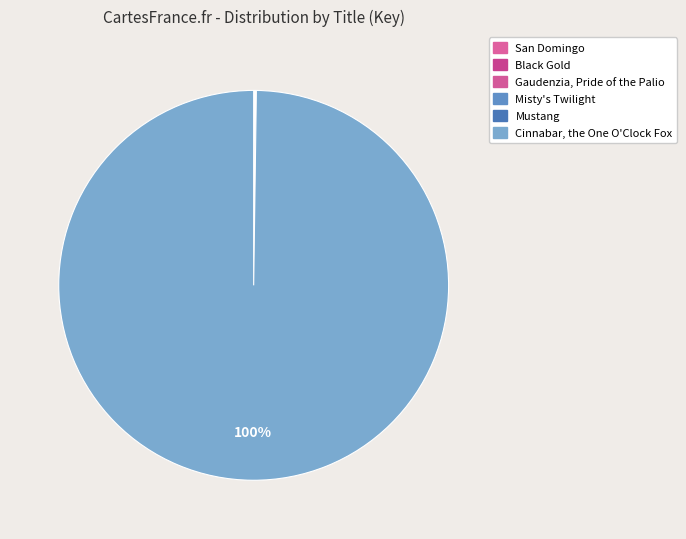

True or false: Mustang accounts for 0% of the total.

True